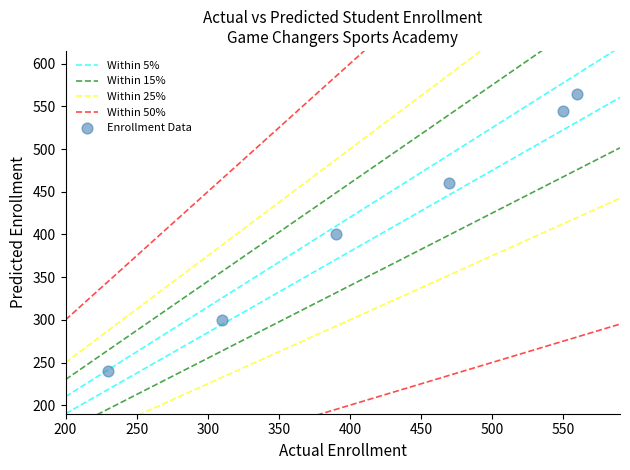

What is the range of X values (max minus min)?

330